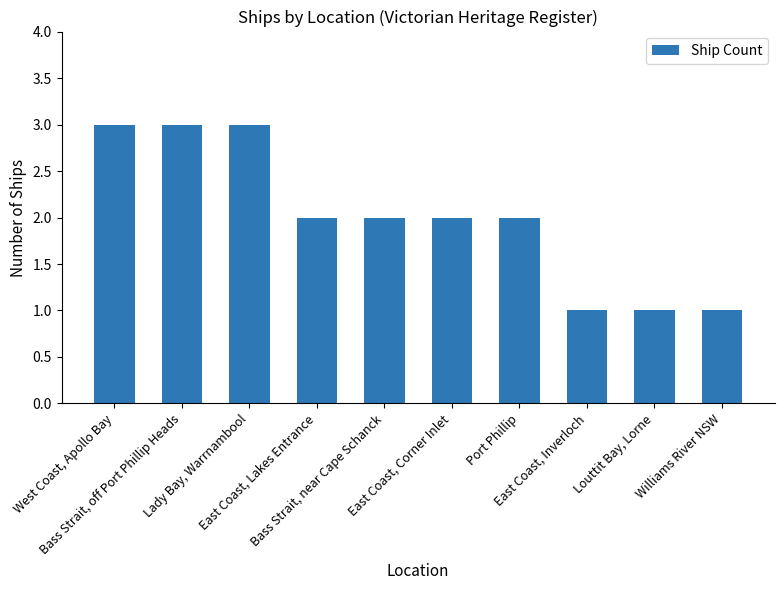

The chart shows a value of 3 at Bass Strait, off Port Phillip Heads. True or false?

True